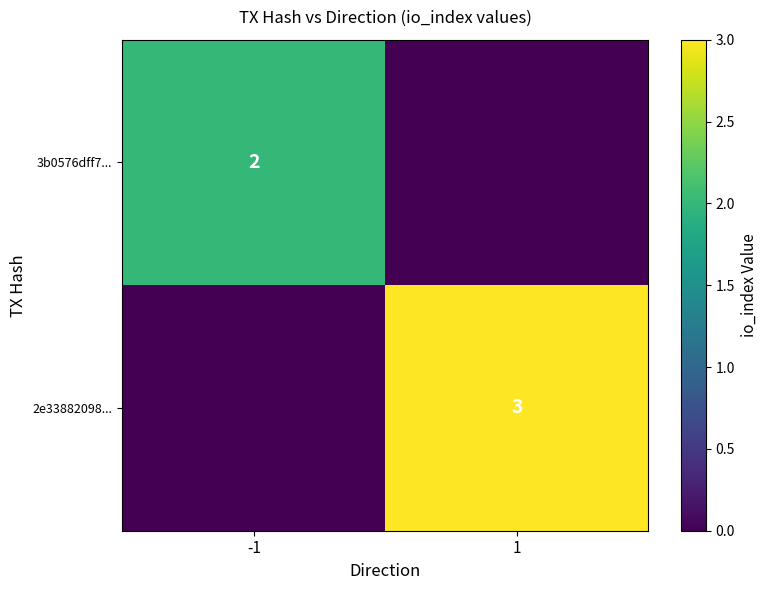

True or false: 2e33882098... has a value of 5 at 1.

False